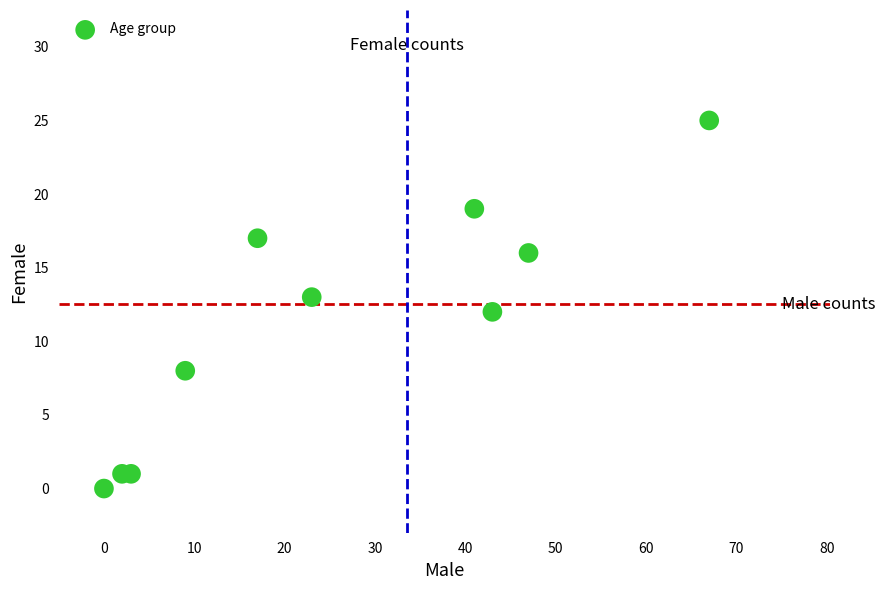

What is the average Y value?

11